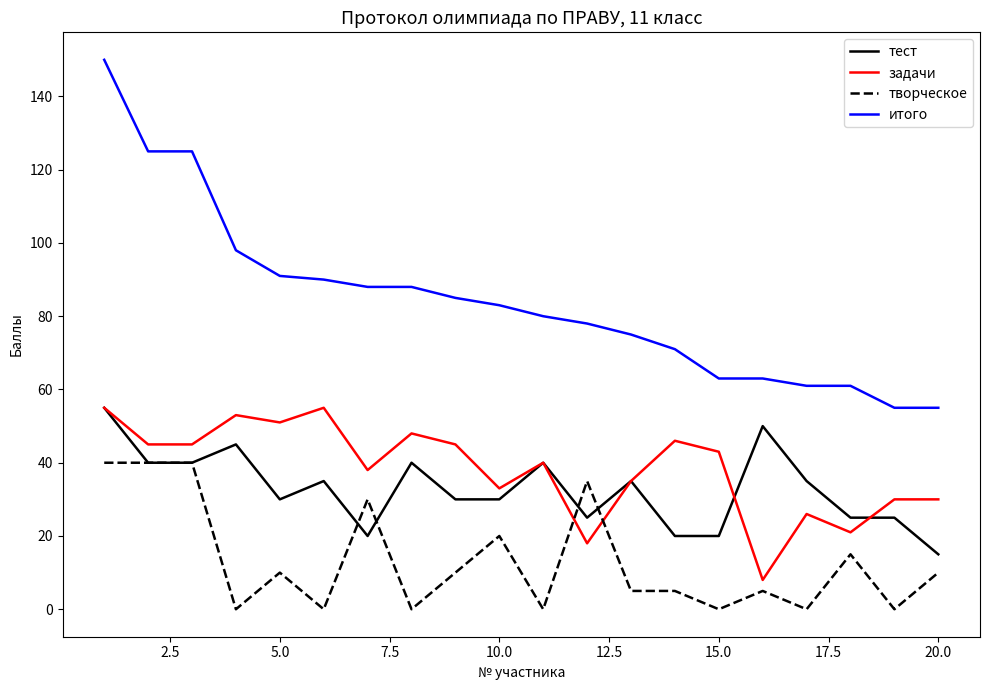

True or false: тест and итого cross at least once.

False